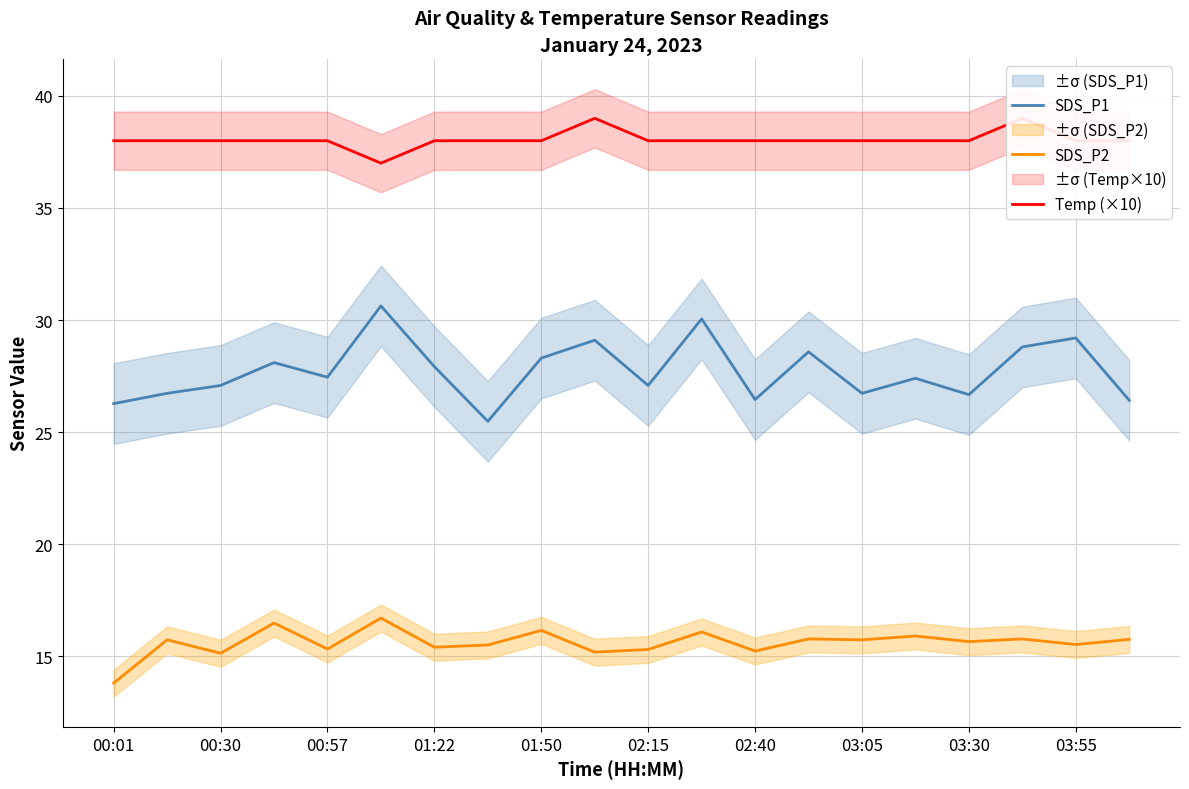

How many interior local peaks does the SDS_P1 series have?

7